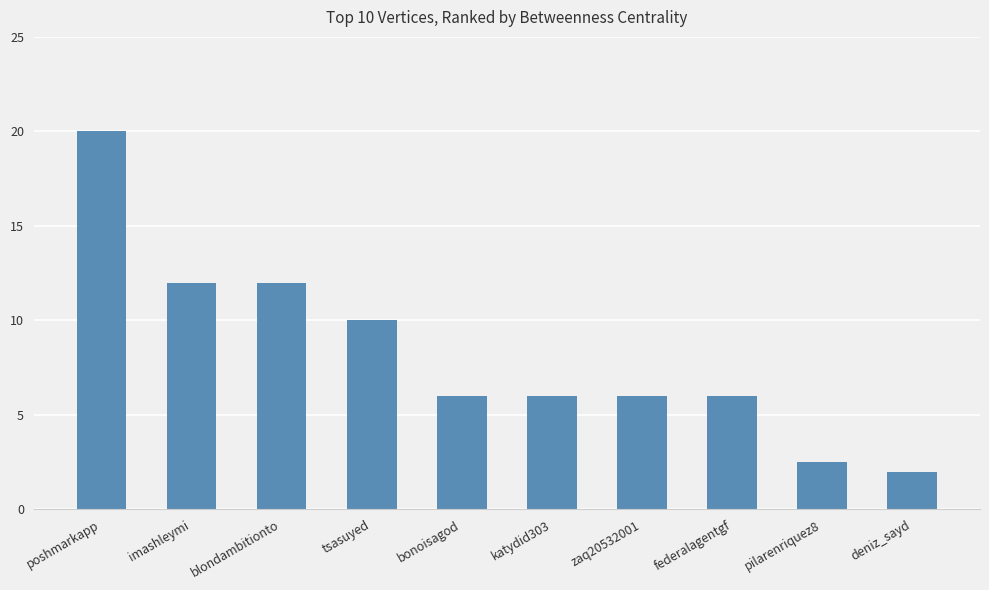

Are the bars horizontal?

No